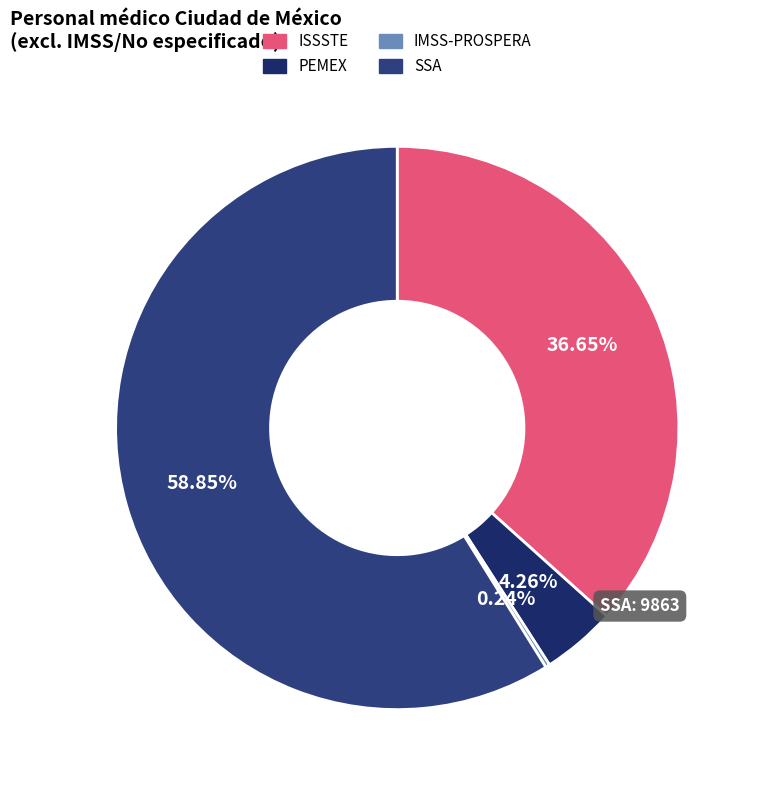

What is the change in value from ISSSTE to SSA?

+3721